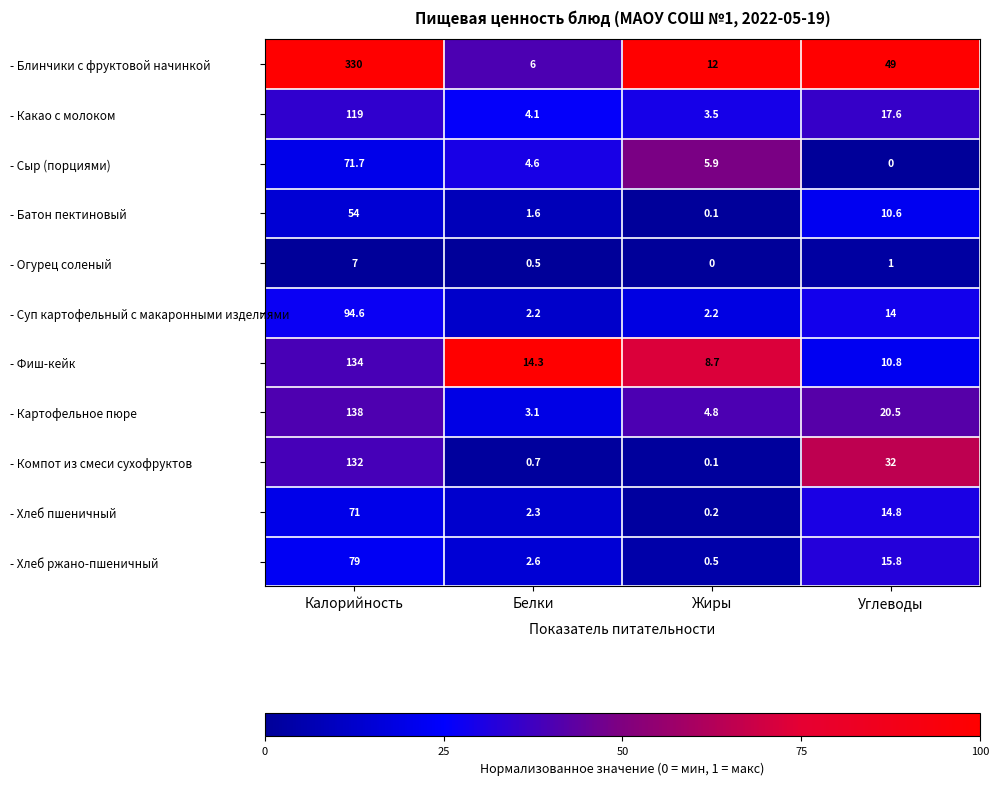

What is the total value across all series at Белки?

42.0